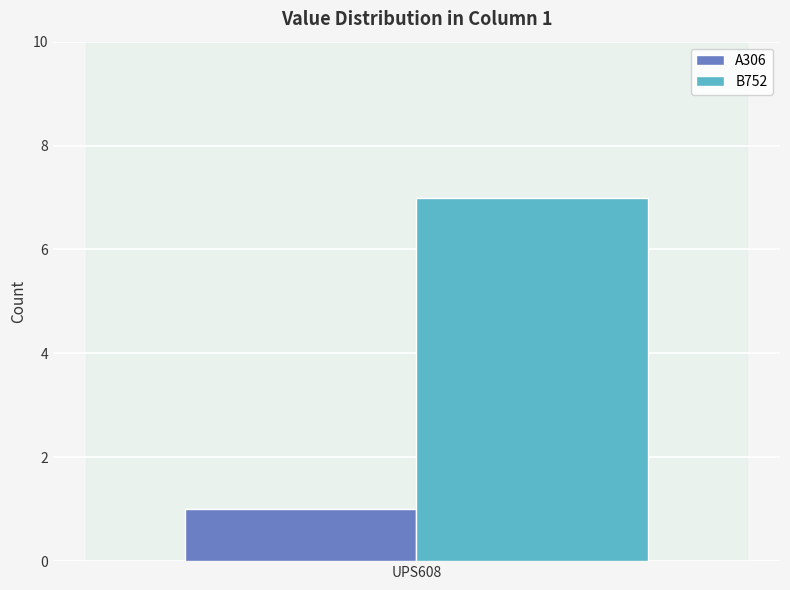

What is the spread (max minus min) of values at UPS608?

6